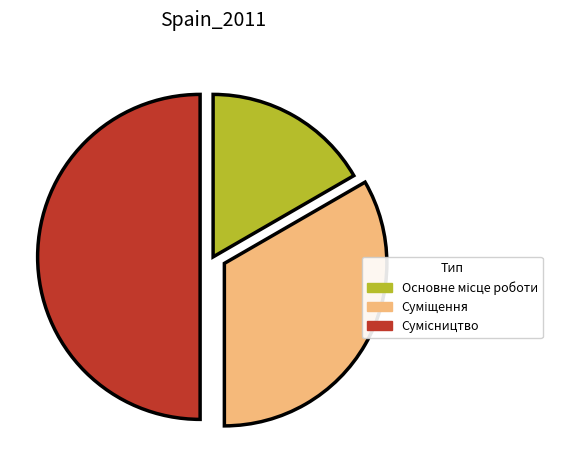

How much of the chart is everything except Основне місце роботи?

83.3%